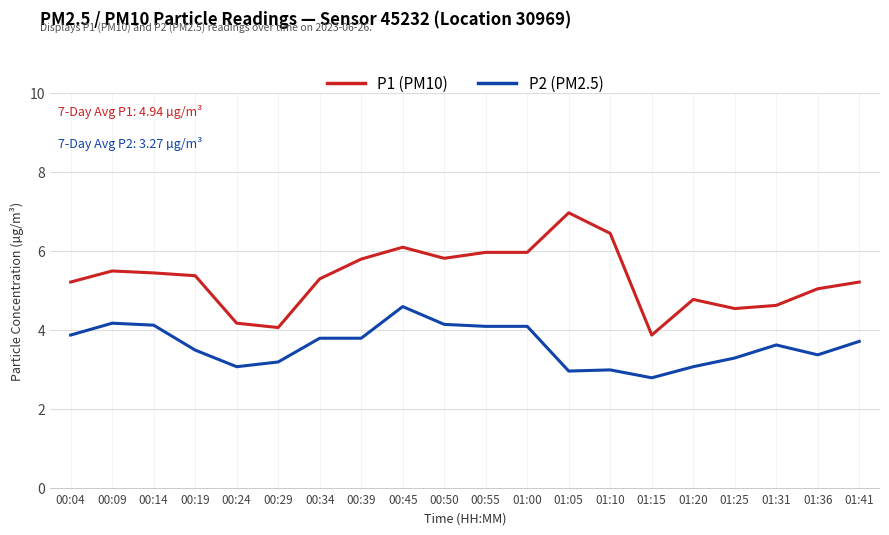

What is the total value across all series at 00:50?

10.0